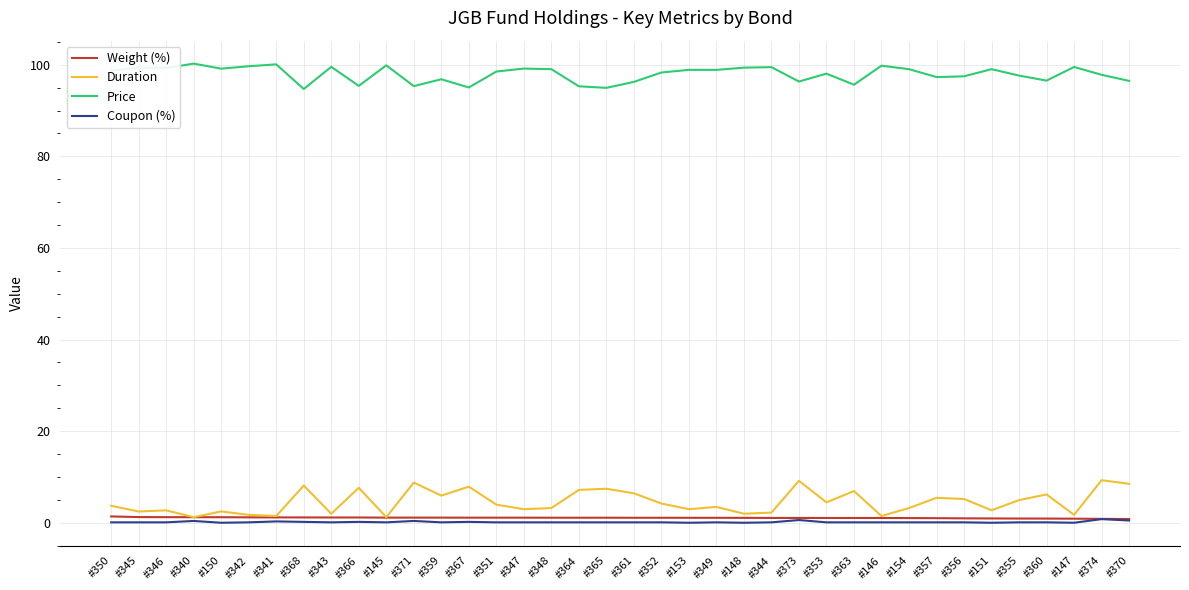

Which series has the largest total across all categories?

Price